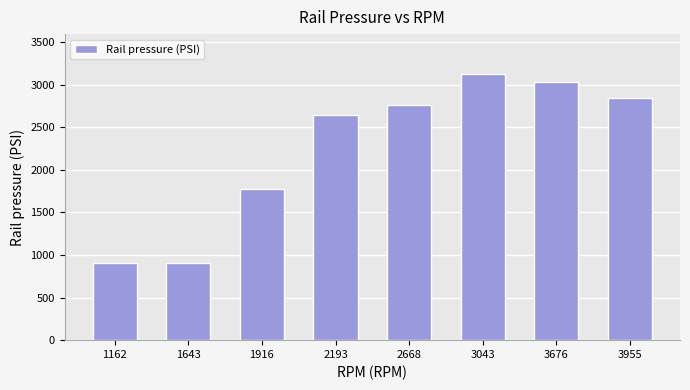

Between 2193 and 1162, which is larger?

2193